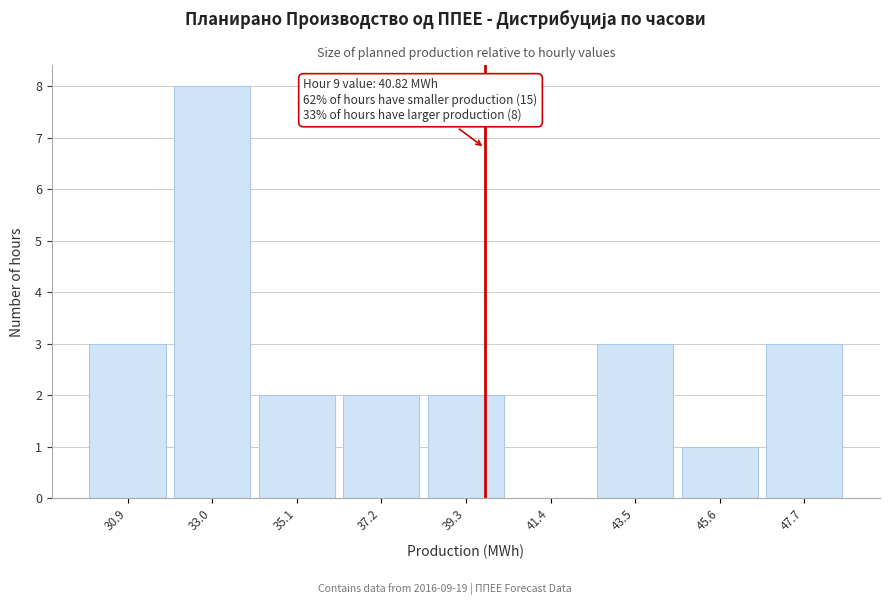

Reading left to right, extract all data points from this chart.

30.9=3	33.0=8	35.1=2	37.2=2	39.3=2	41.4=0	43.5=3	45.6=1	47.7=3